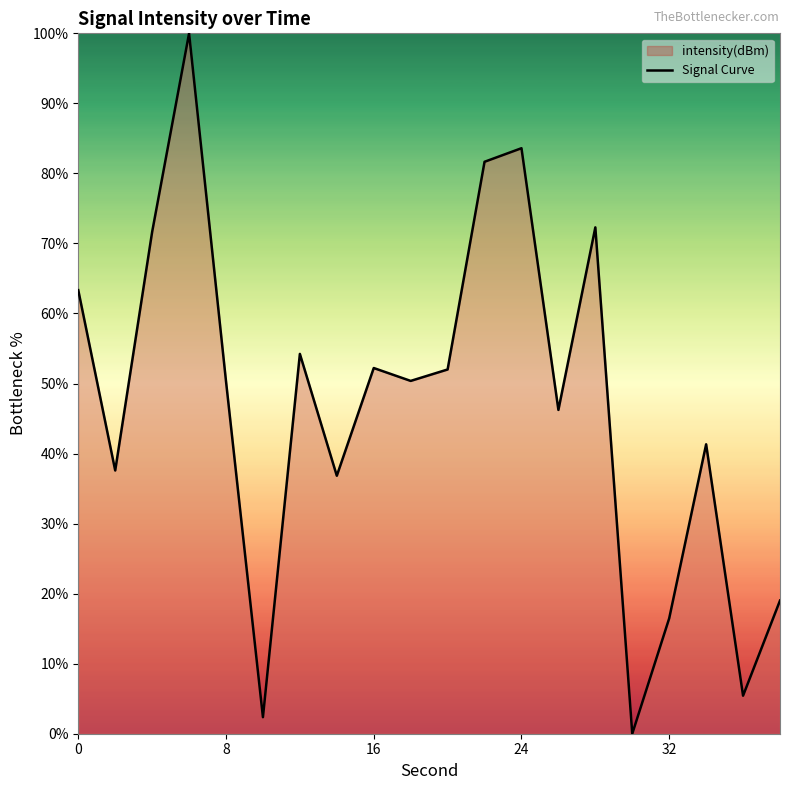

The value at 8 is 83.3. True or false?

False